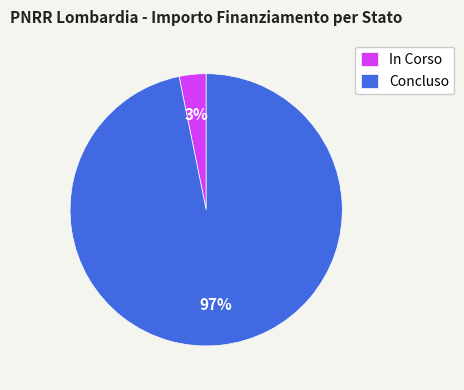

What percentage is the In Corso slice, to the nearest percent?

3%